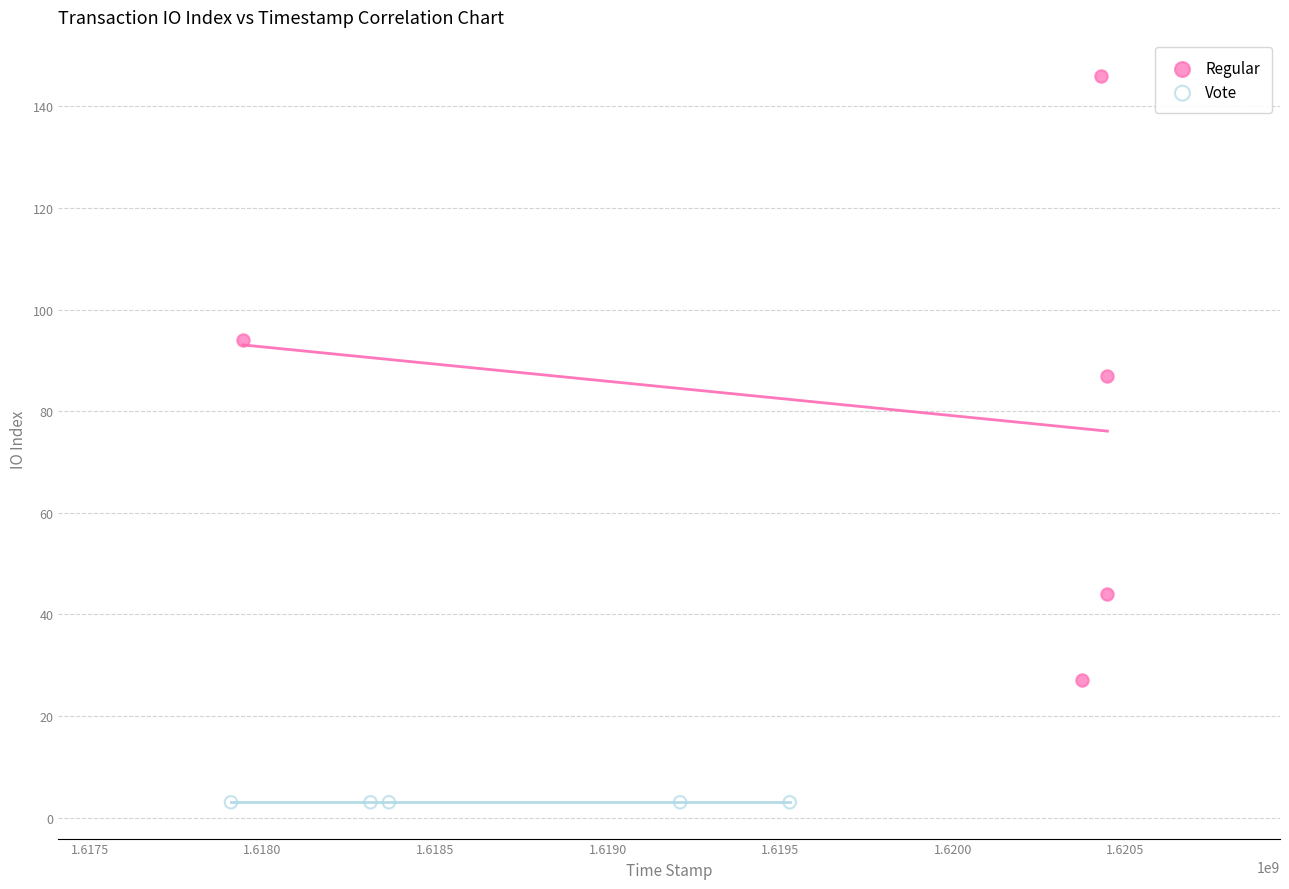

Which series contains the lowest Y value?

Vote